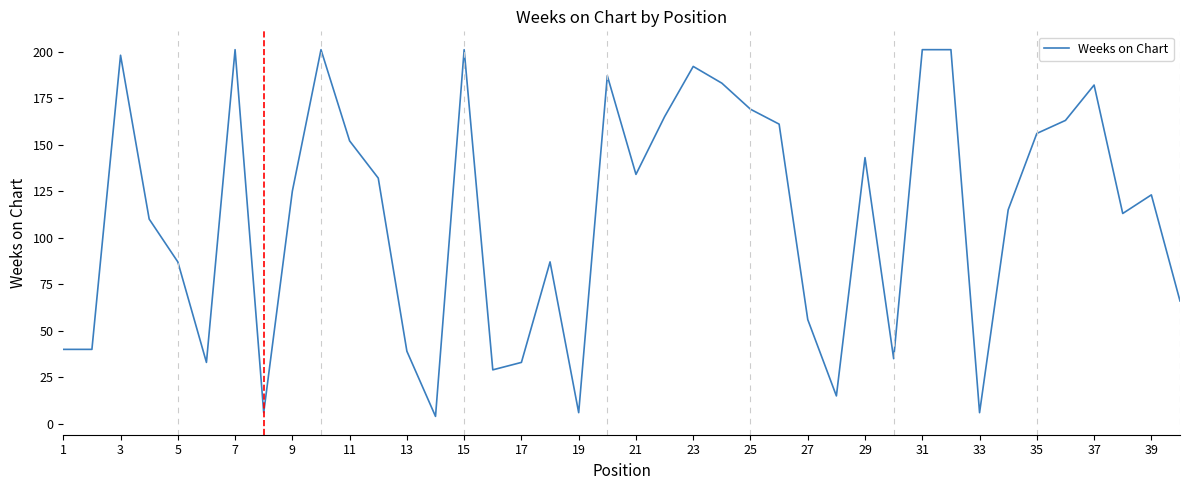

What is the maximum value shown in the chart?

201